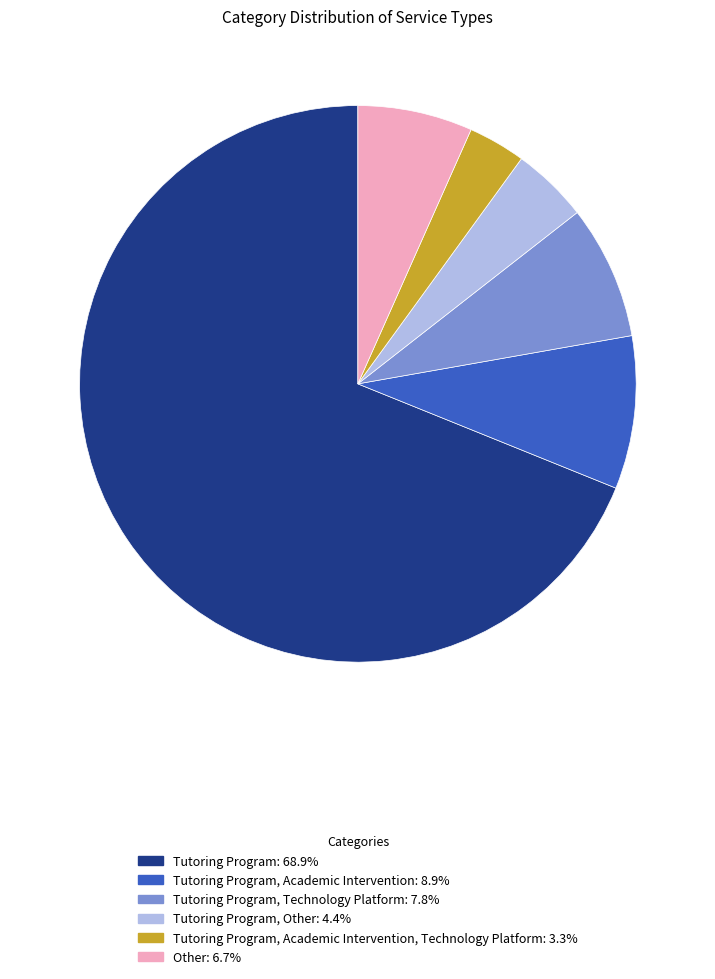

Is there any slice that represents more than half of the pie?

Yes